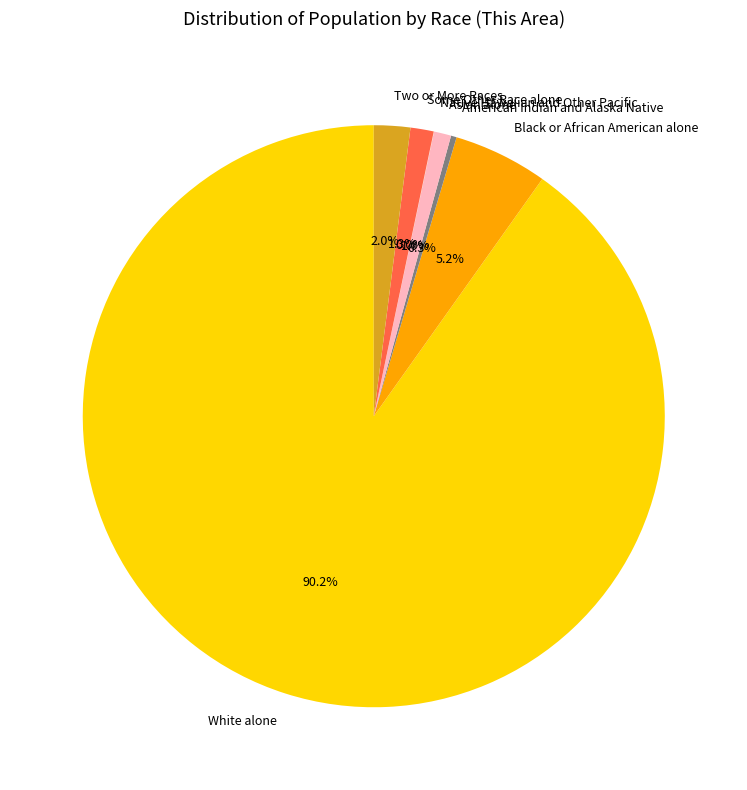

How much of the chart is everything except White alone?

9.8%